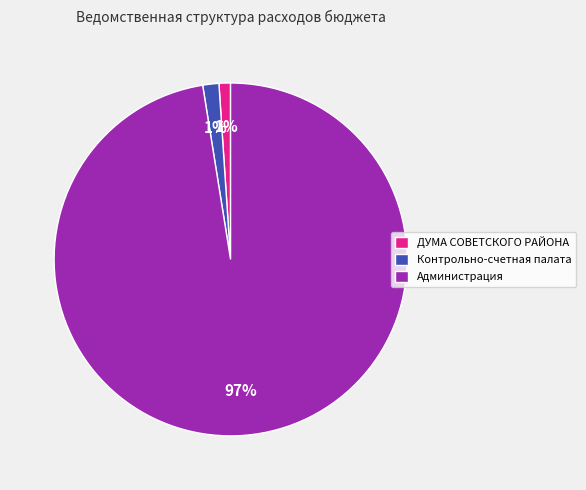

Is it true that Контрольно-счетная палата is 11% of the pie?

False